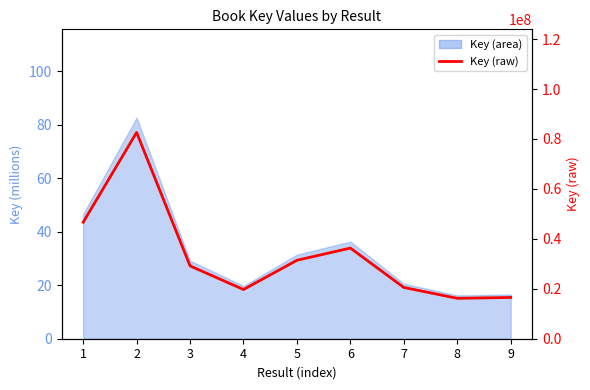

What is the value of the 2nd point from the left?

82612225